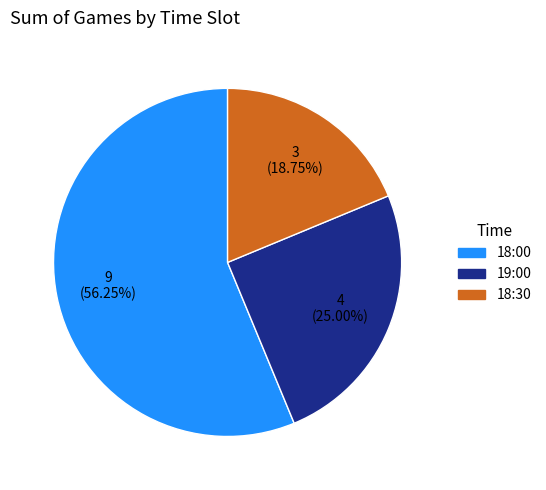

What is the ratio of the value at 18:00 to the value at 18:30?

3.0